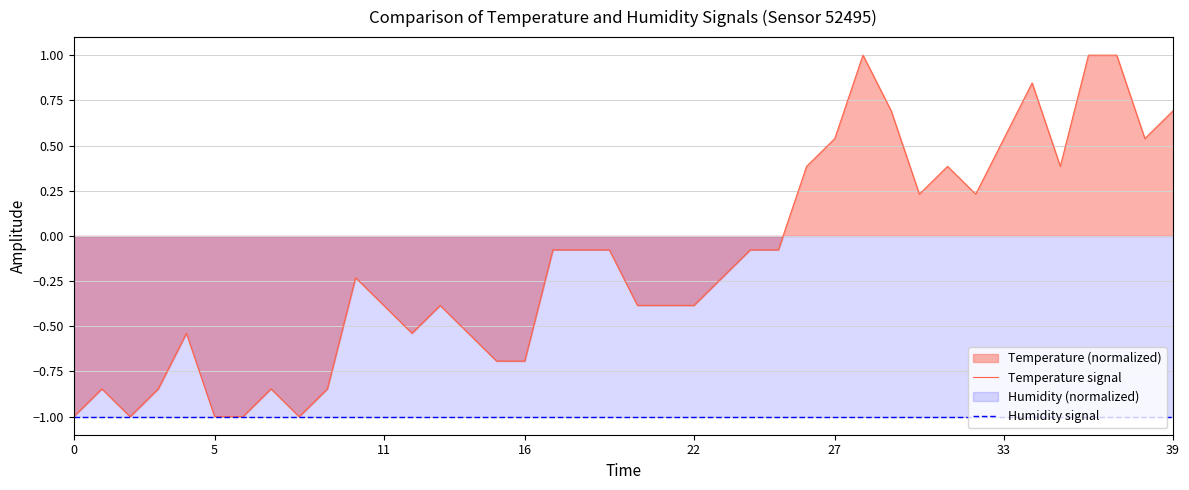

At how many categories does at least one series exceed 0?

14